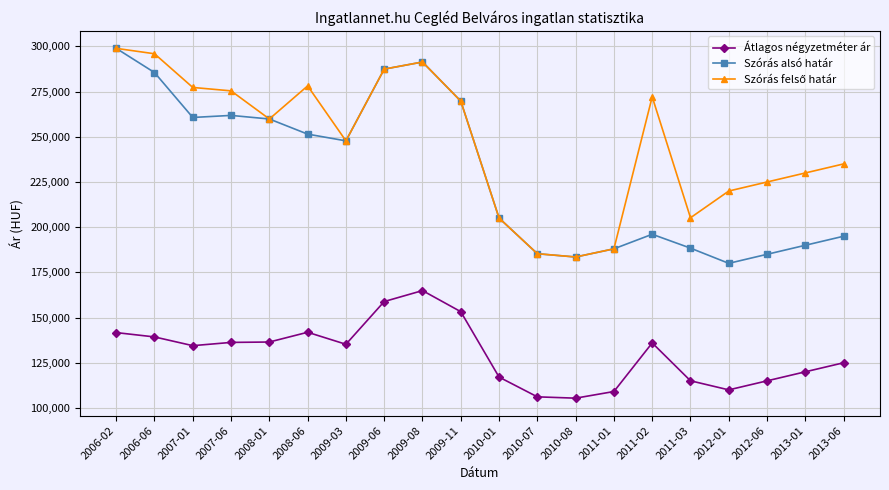

What is the minimum value for Átlagos négyzetméter ár?

105411